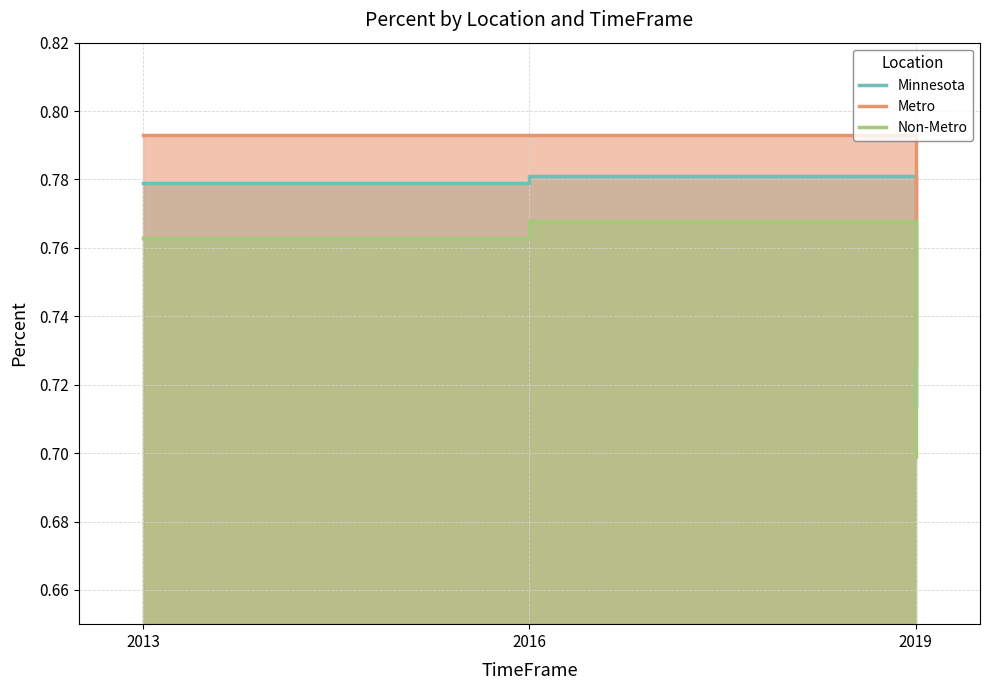

Is it true that Metro equals 0.8 at 2016?

True